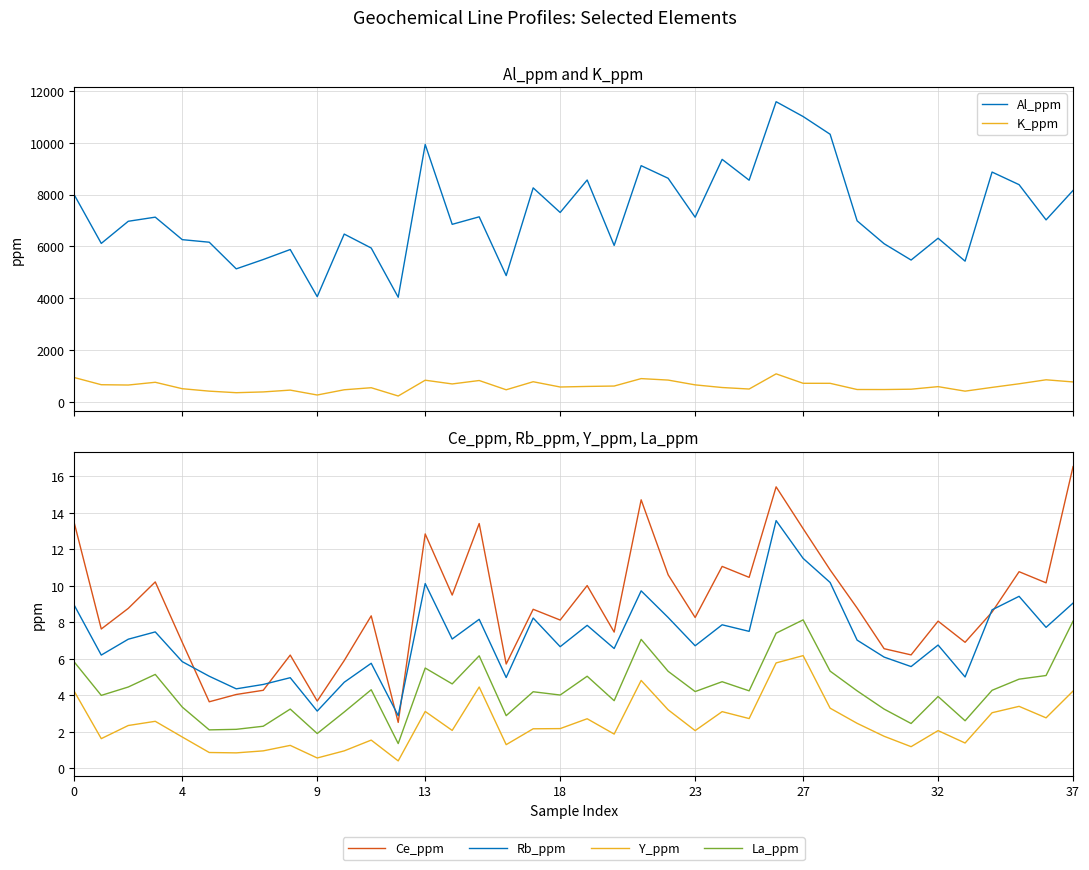

Reading right to left, what are all the values shown in this chart?

Al_ppm: 8160.0	7024.0	8383.0	8869.0	5431.0	6316.0	5474.0	6104.0	6988.0	10328.0	11012.0	11584.0	8555.0	9359.0	7126.0	8629.0	9116.0	6038.0	8563.0	7309.0	8259.0	4874.0	7142.0	6852.0	9934.0	4038.0	5938.0	6476.0	4061.0	5880.0	5494.0	5134.0	6162.0	6261.0	7129.0	6970.0	6116.0	7989.0
K_ppm: 770.0	853.0	699.0	560.0	415.0	589.0	490.0	477.0	478.0	717.0	718.0	1082.0	497.0	555.0	657.0	842.0	899.0	612.0	597.0	575.0	778.0	468.0	825.0	693.0	837.0	228.0	547.0	468.0	266.0	455.0	385.0	355.0	415.0	509.0	757.0	651.0	663.0	940.0
Ce_ppm: 16.5	10.2	10.8	8.6	6.9	8.1	6.2	6.6	8.8	10.9	13.1	15.4	10.5	11.1	8.3	10.6	14.7	7.5	10.0	8.1	8.7	5.7	13.4	9.5	12.8	2.5	8.4	5.9	3.7	6.2	4.3	4.0	3.6	6.9	10.2	8.8	7.6	13.4
Rb_ppm: 9.1	7.7	9.4	8.7	5.0	6.8	5.6	6.1	7.0	10.2	11.5	13.6	7.5	7.9	6.7	8.3	9.7	6.6	7.8	6.7	8.2	5.0	8.2	7.1	10.1	2.9	5.8	4.7	3.1	5.0	4.6	4.4	5.0	5.8	7.5	7.1	6.2	8.9
Y_ppm: 4.2	2.8	3.4	3.0	1.4	2.1	1.2	1.8	2.5	3.3	6.2	5.8	2.7	3.1	2.1	3.2	4.8	1.9	2.7	2.2	2.2	1.3	4.5	2.1	3.1	0.4	1.6	1.0	0.6	1.3	1.0	0.8	0.9	1.7	2.6	2.4	1.6	4.2
La_ppm: 8.1	5.1	4.9	4.3	2.6	3.9	2.5	3.2	4.2	5.3	8.1	7.4	4.2	4.8	4.2	5.3	7.1	3.7	5.0	4.0	4.2	2.9	6.2	4.6	5.5	1.4	4.3	3.1	1.9	3.2	2.3	2.1	2.1	3.4	5.2	4.5	4.0	5.8